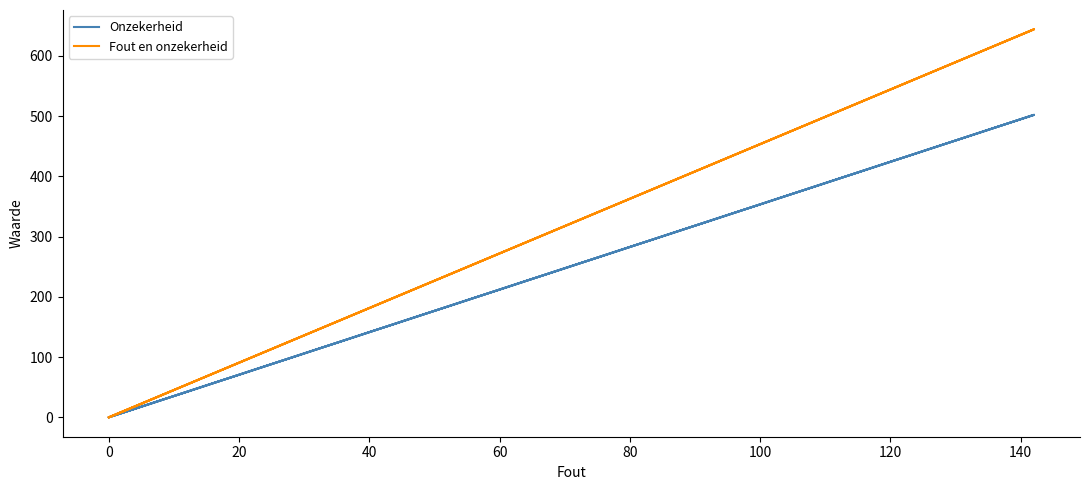

What is the value of the Onzekerheid point at the 2nd from the left?

502